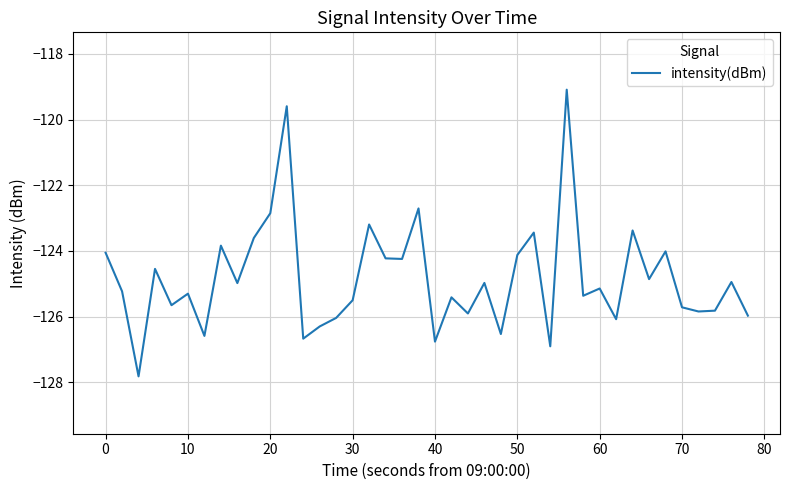

What is the difference between the maximum and minimum values?

8.7